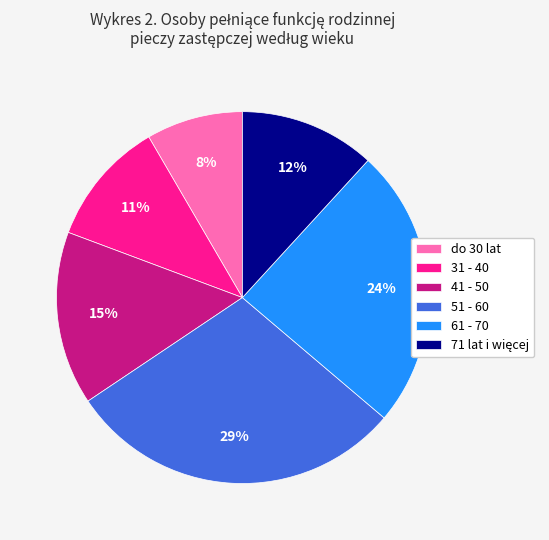

The do 30 lat slice represents 8% of the pie. True or false?

True